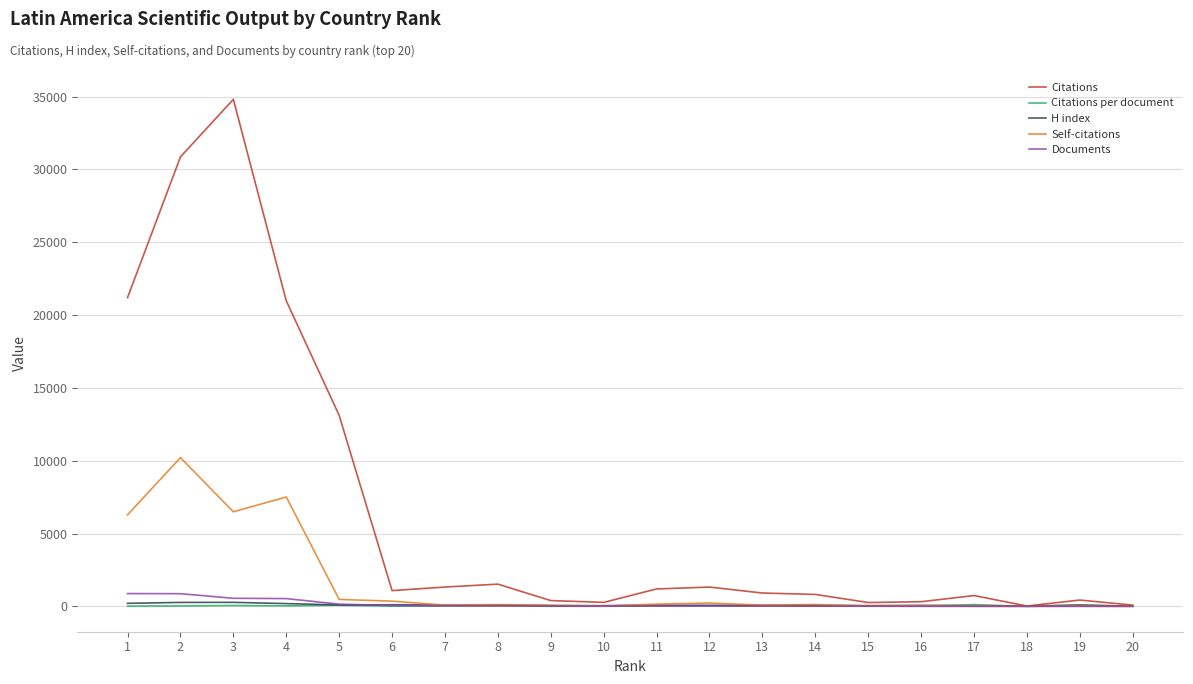

What is the greatest value displayed?

34812.0